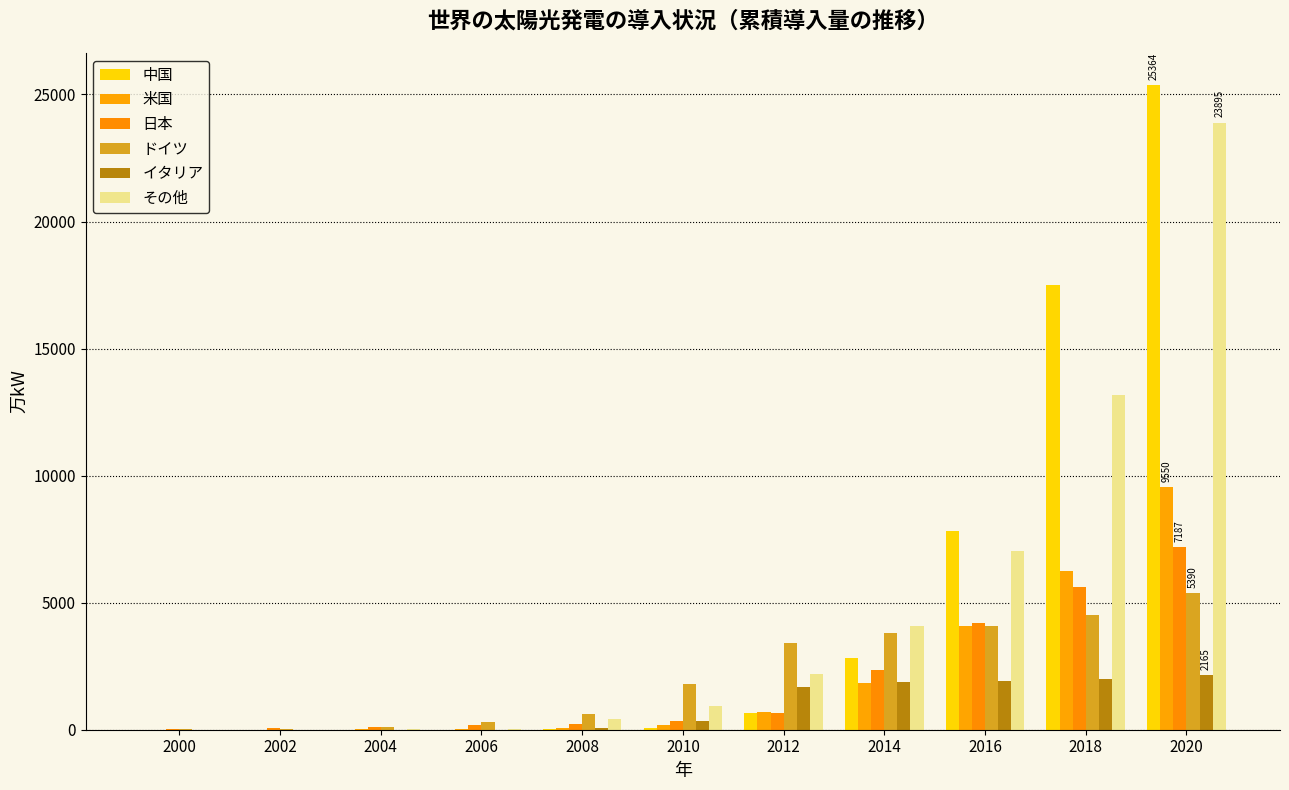

Rank the series by their maximum value, from lowest to highest.

イタリア, ドイツ, 日本, 米国, その他, 中国